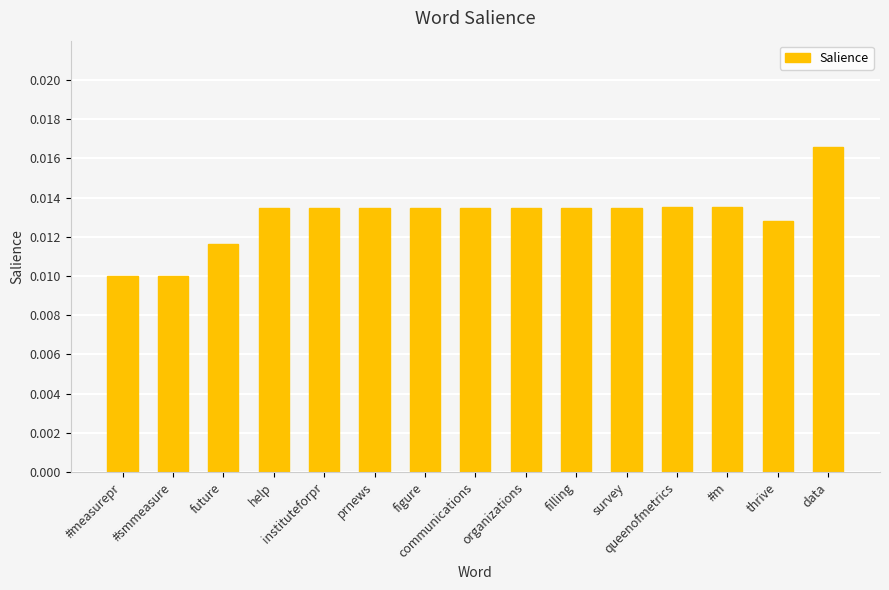

How many values are between 0 and 1?

15